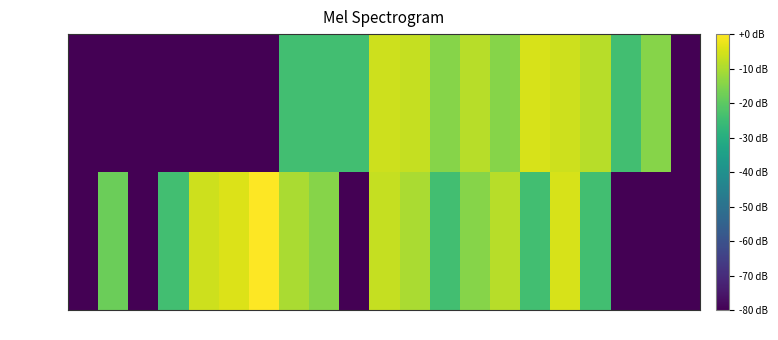

What is the minimum value shown in the chart?

-80.0